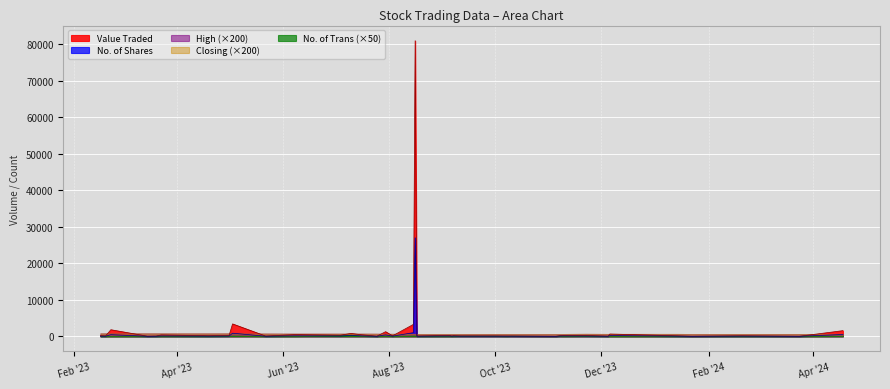

How many interior local peaks does the No. of Trans series have?

6